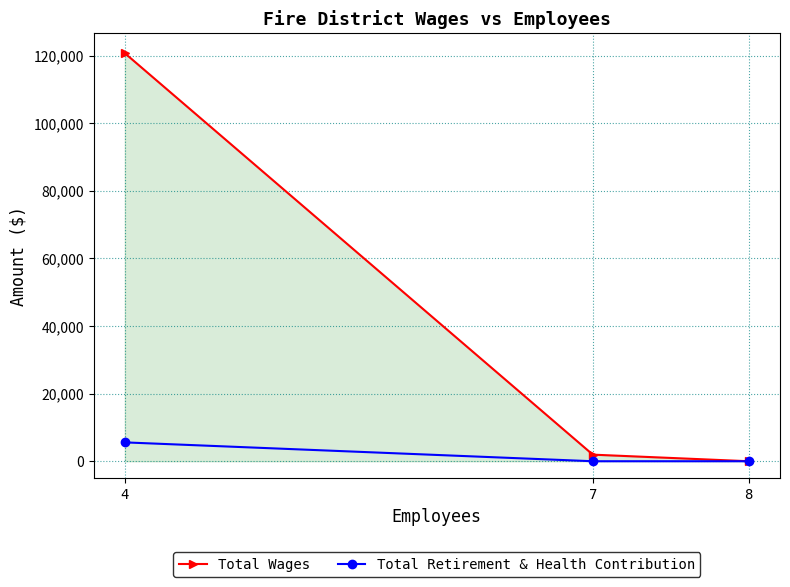

Which series changed the most between 4 and 7?

Total Wages